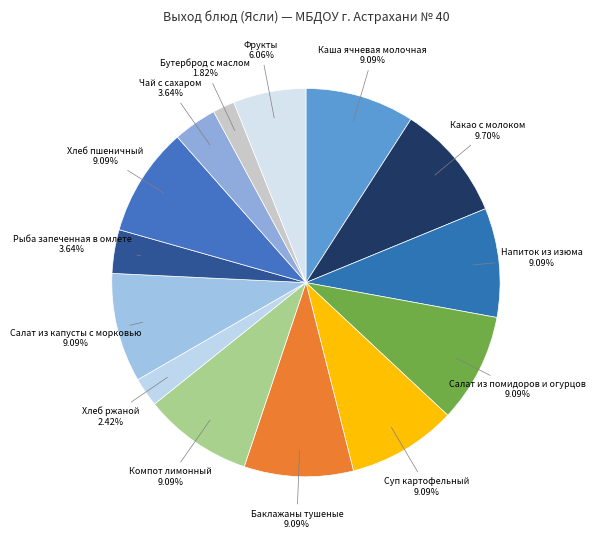

Is there a majority slice in this chart?

No